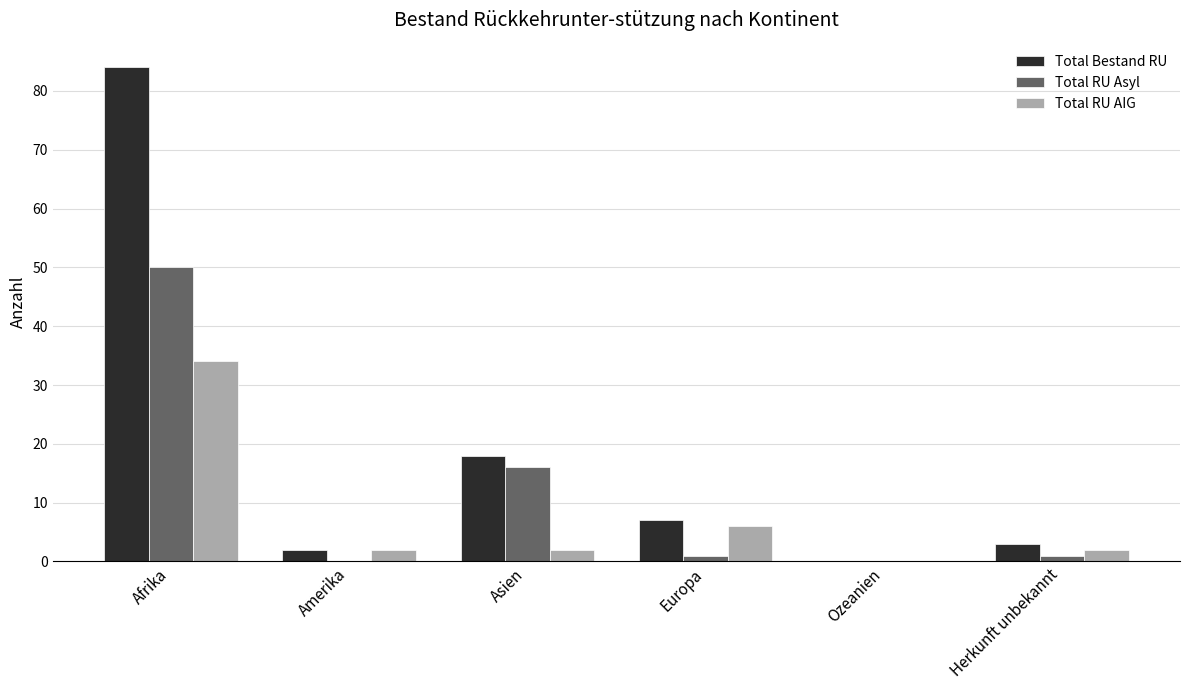

What is the difference between the Total RU AIG values at Ozeanien and Afrika?

34